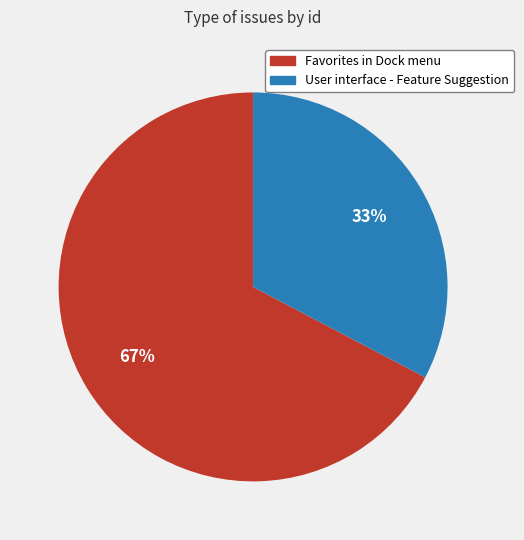

Which has a higher value, Favorites in Dock menu or User interface - Feature Suggestion?

Favorites in Dock menu